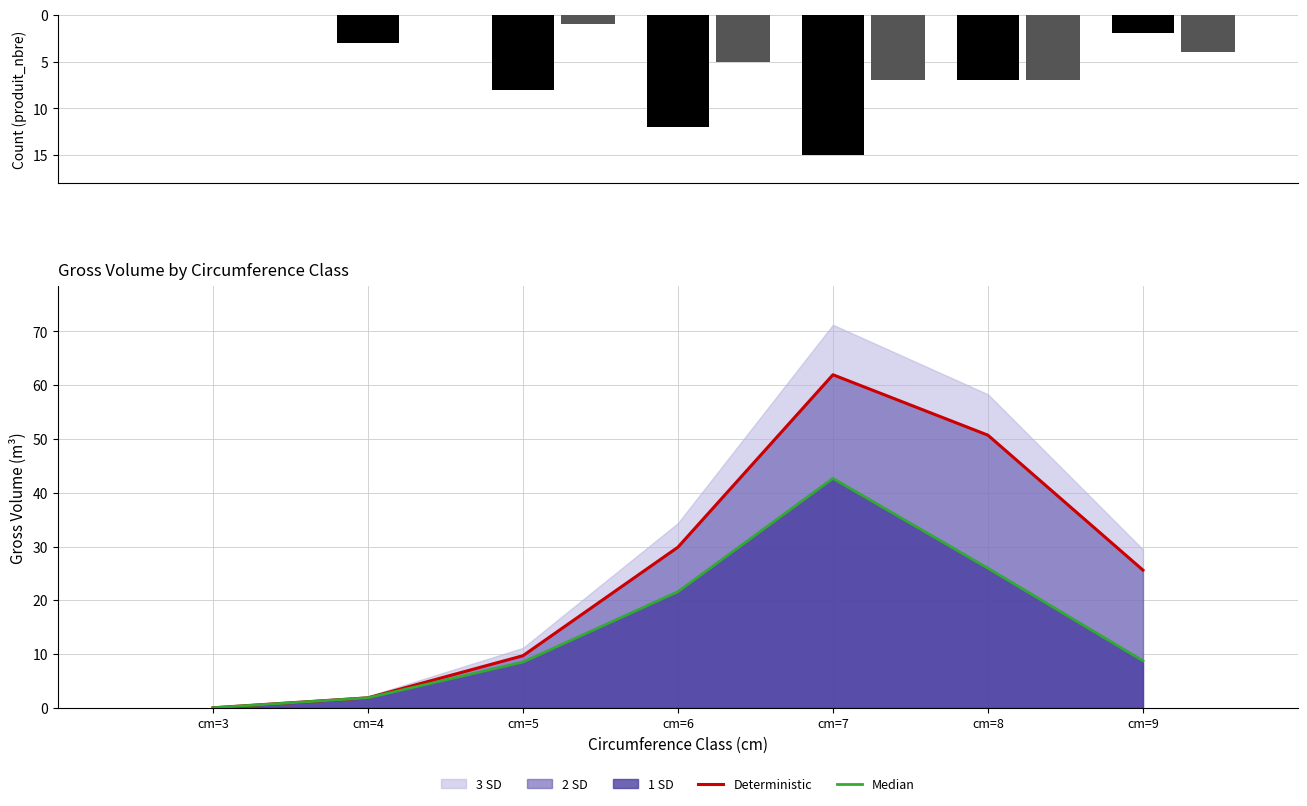

Are the bars grouped side by side (vs. stacked)?

Yes